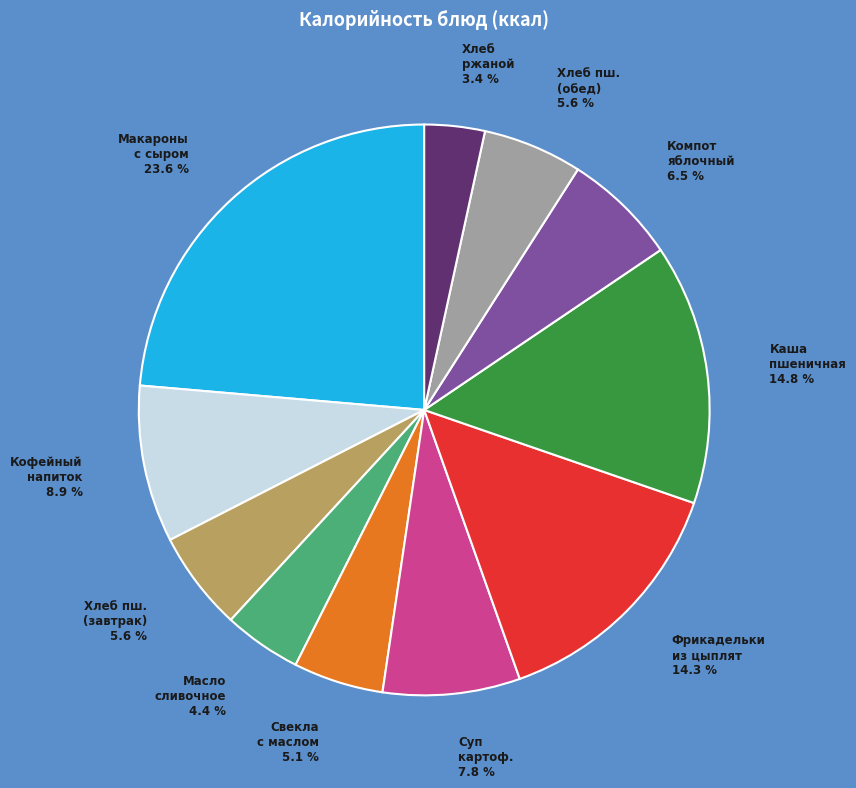

What is the ratio of the value at Каша пшеничная 14.8 % to the value at Макароны с сыром 23.6 %?

0.6